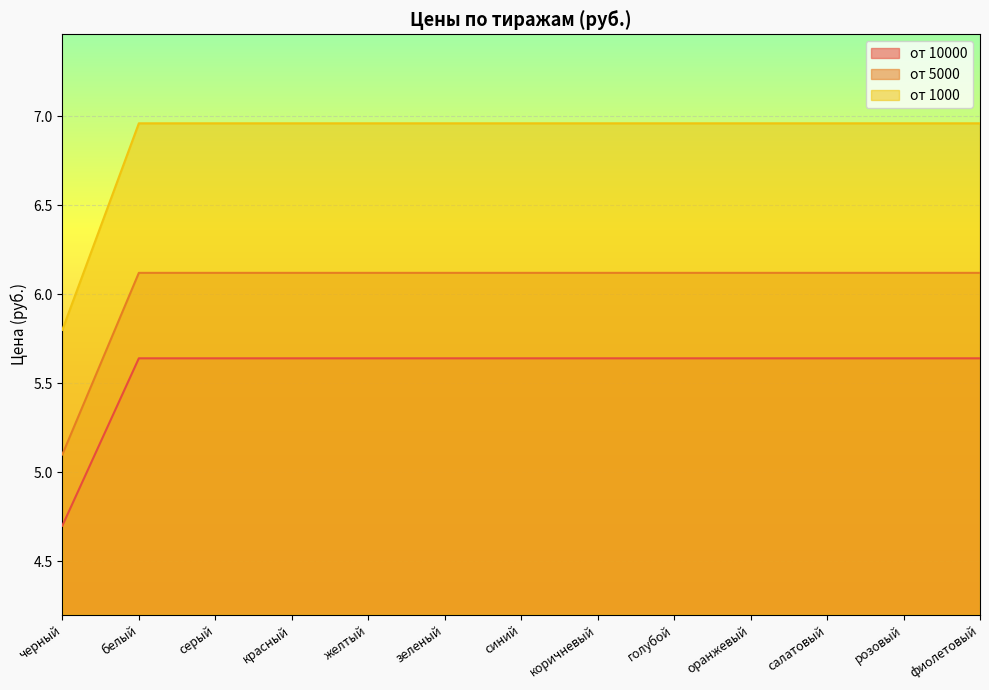

What is the greatest value displayed?

7.0